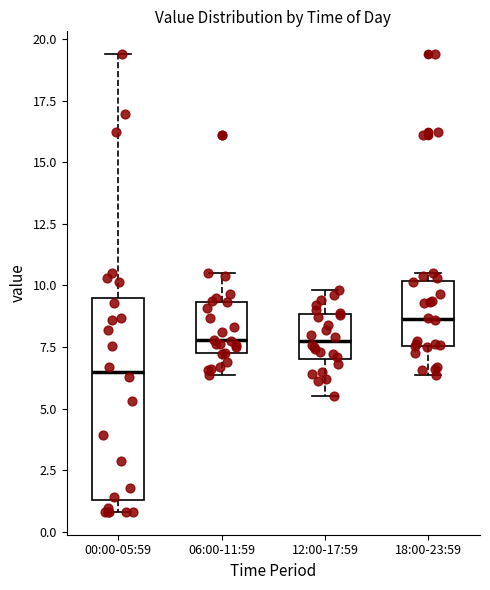

Which box has the lowest median line?

00:00-05:59